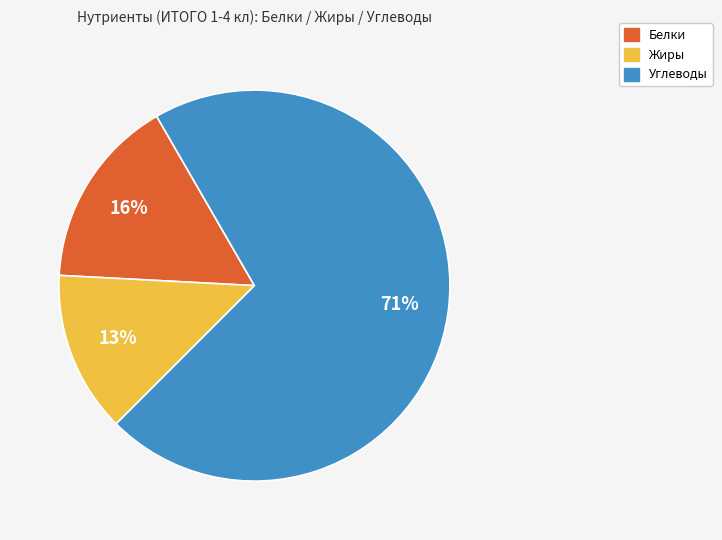

Rank the categories by value from highest to lowest.

Углеводы, Белки, Жиры